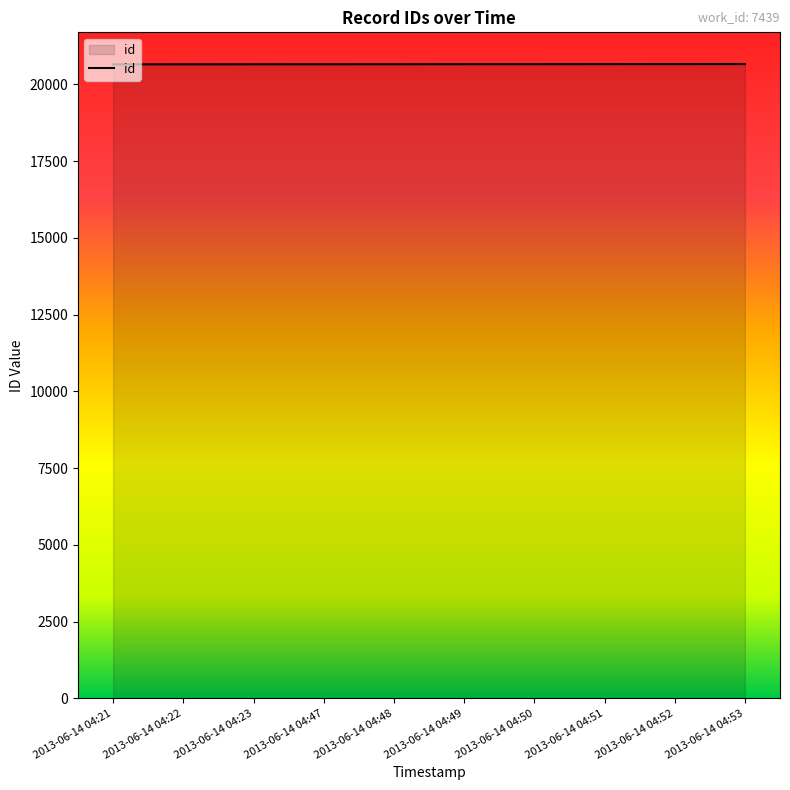

What is the minimum value shown in the chart?

20657